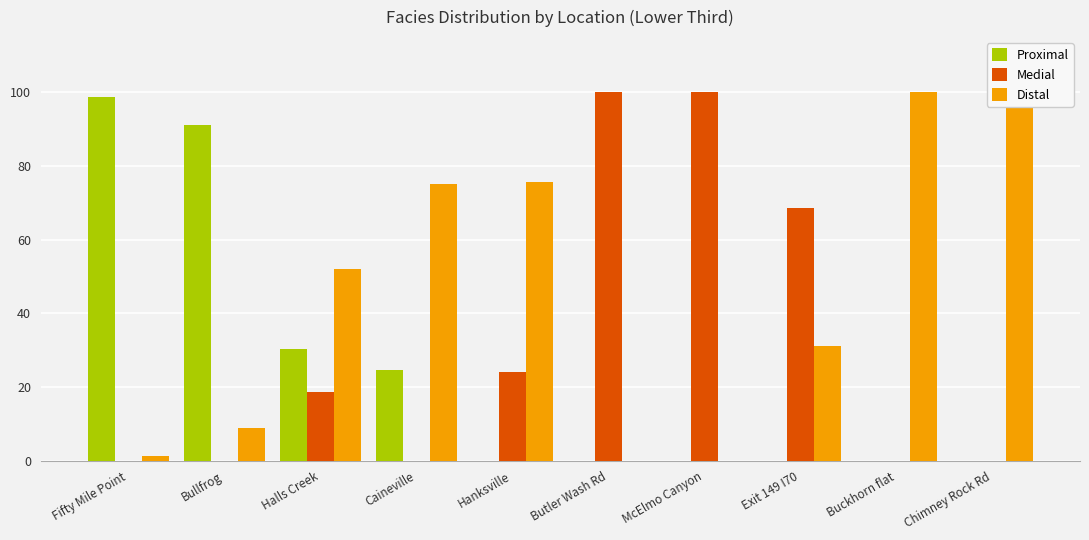

Are the bars horizontal?

No